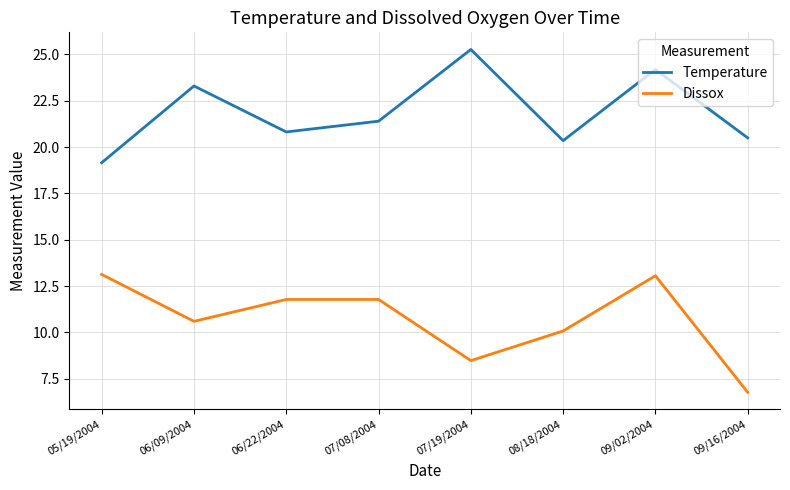

Reading left to right, what are all the values shown in this chart?

Temperature: 05/19/2004=19.2	06/09/2004=23.3	06/22/2004=20.8	07/08/2004=21.4	07/19/2004=25.3	08/18/2004=20.4	09/02/2004=24.2	09/16/2004=20.5
Dissox: 05/19/2004=13.1	06/09/2004=10.6	06/22/2004=11.8	07/08/2004=11.8	07/19/2004=8.5	08/18/2004=10.1	09/02/2004=13.1	09/16/2004=6.8